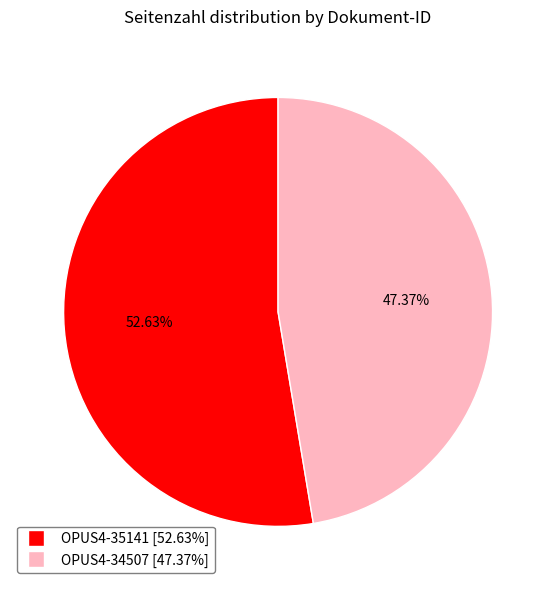

Which category has the biggest portion of the pie?

OPUS4-35141